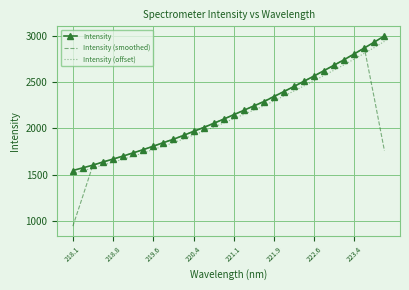

What are all the series names shown in the legend?

Intensity, Intensity (smoothed), Intensity (offset)